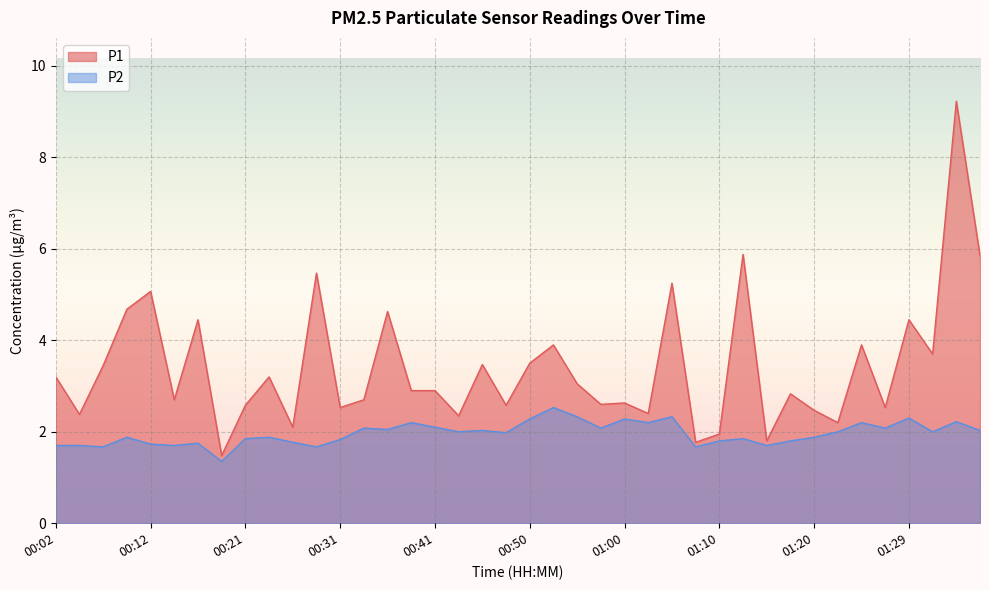

The P1 series shows 2.6 at 00:58. True or false?

True